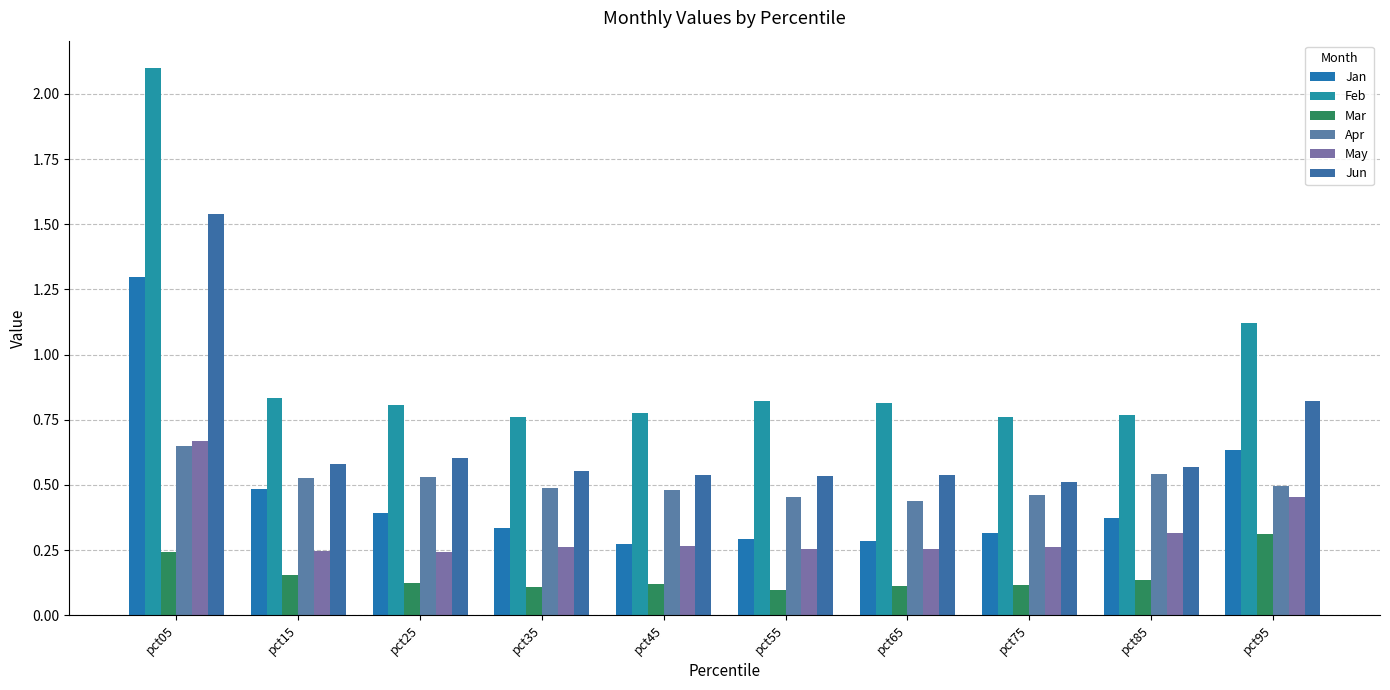

True or false: Jun has a value of 0.8 at pct95.

True